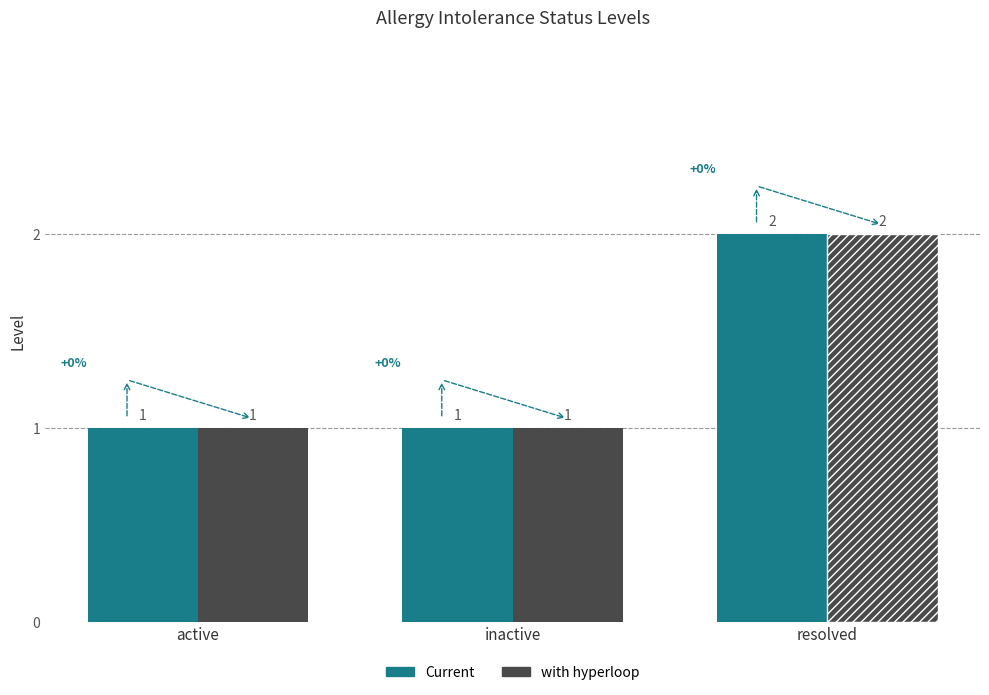

The value of Current at resolved is 2. True or false?

True